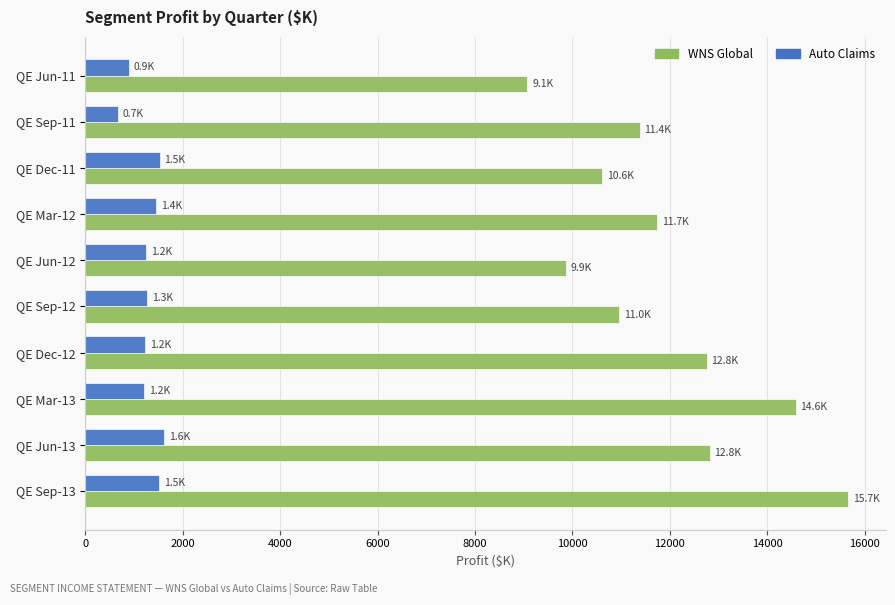

What is the maximum value for WNS Global?

15656.2